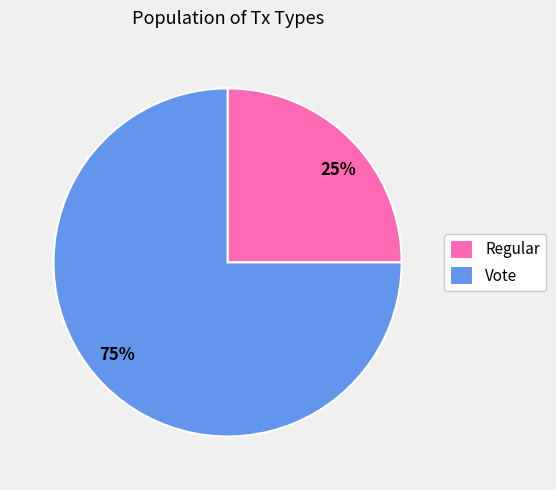

What percentage is the Vote slice, to the nearest percent?

75%